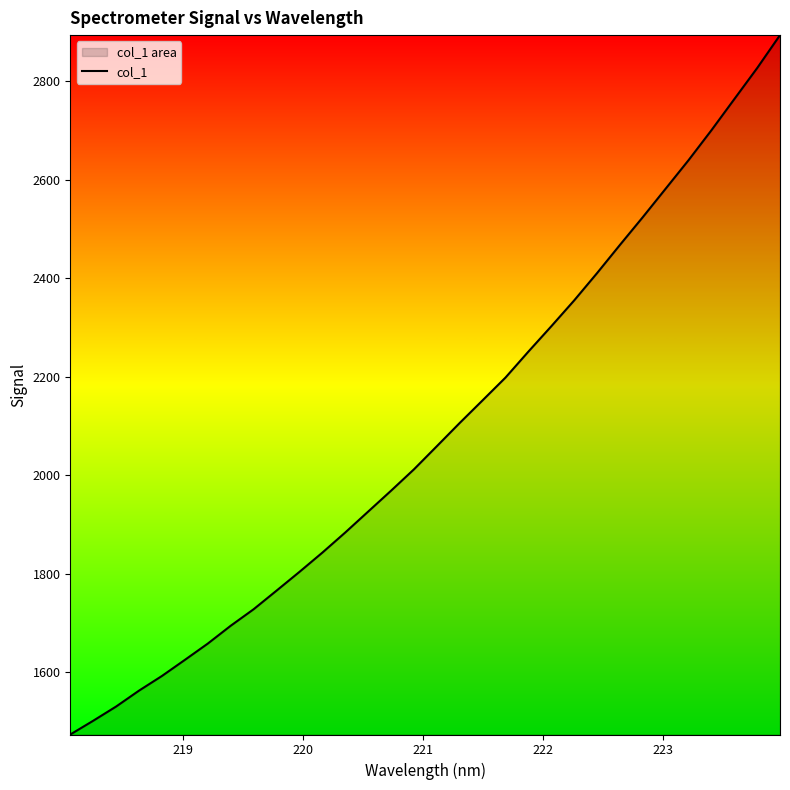

True or false: there are more than 0 points higher than both neighbors.

False